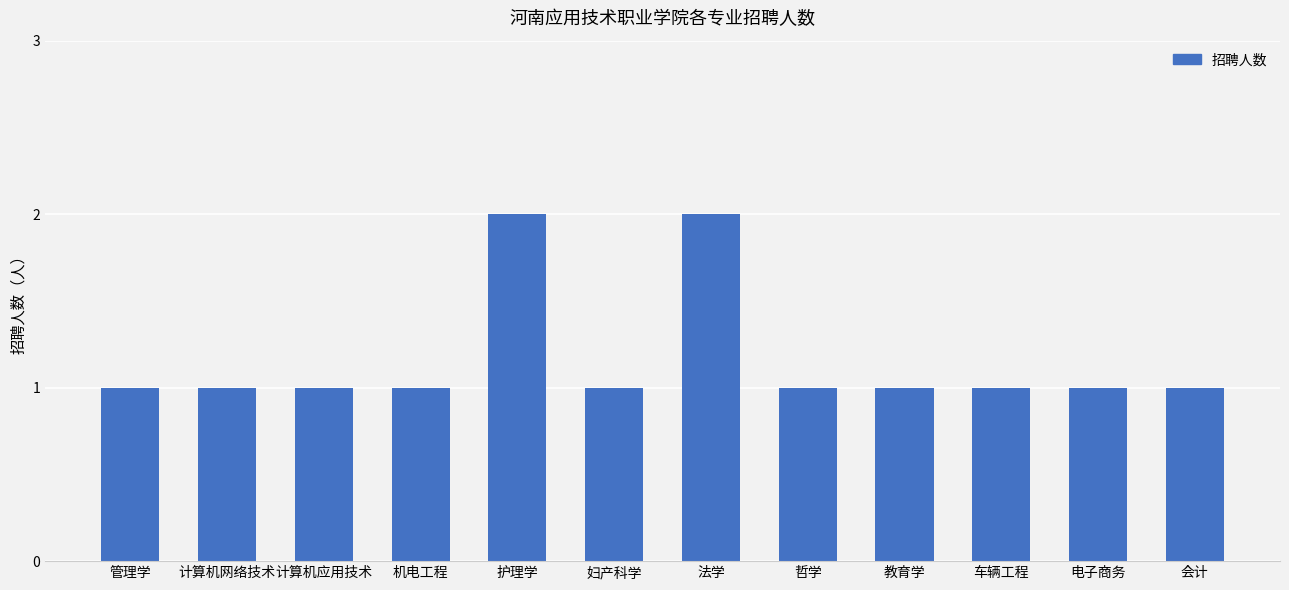

Count the number of data series in this chart.

1